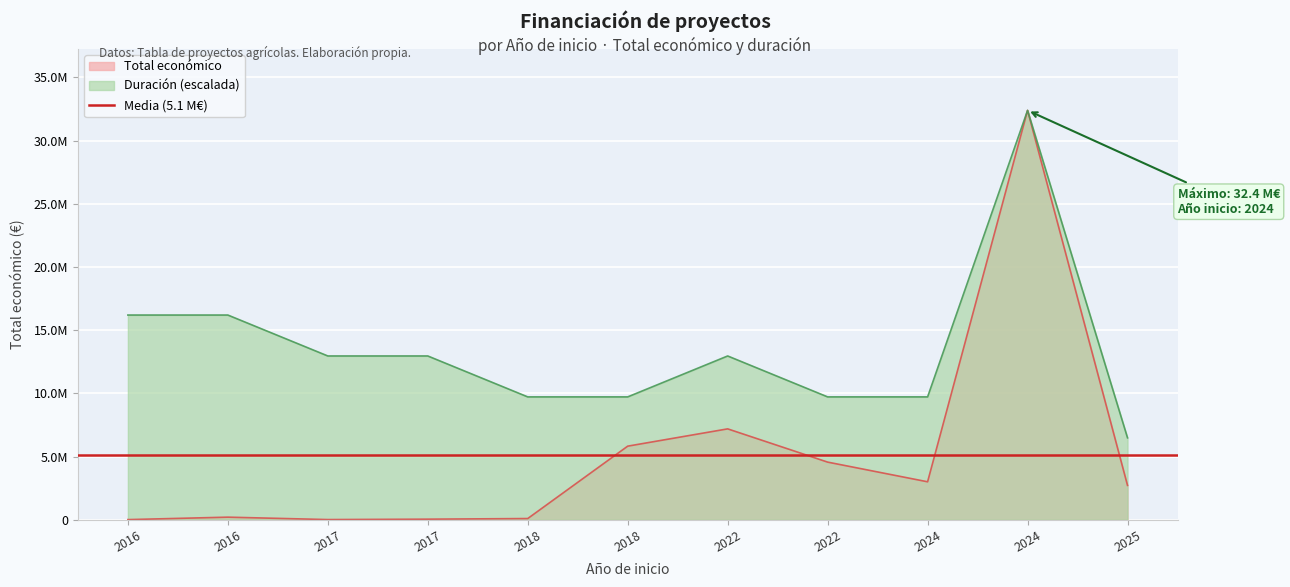

Reading left to right, what are all the values shown in this chart?

6000	199983	9148	40814	90474	5819964	7188013	4556888	2999195	32394255	2713753